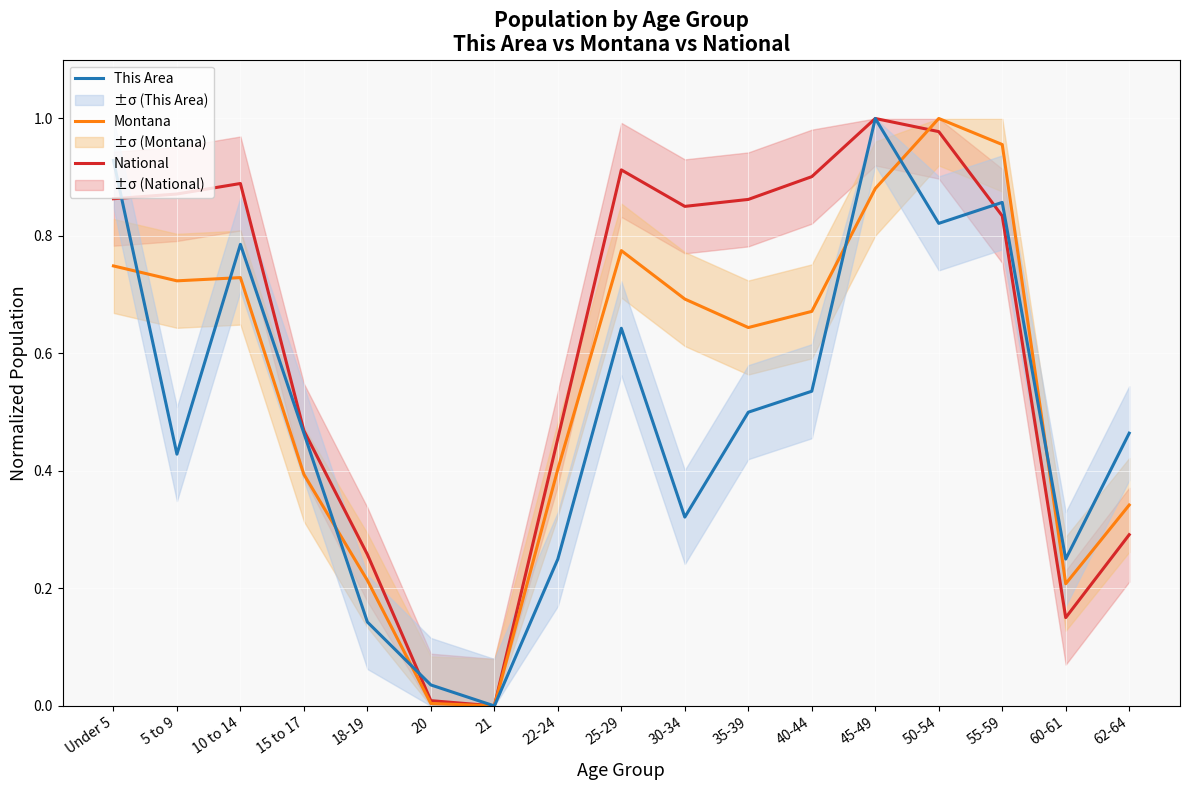

Between 22-24 and 60-61, which series saw the biggest shift?

National